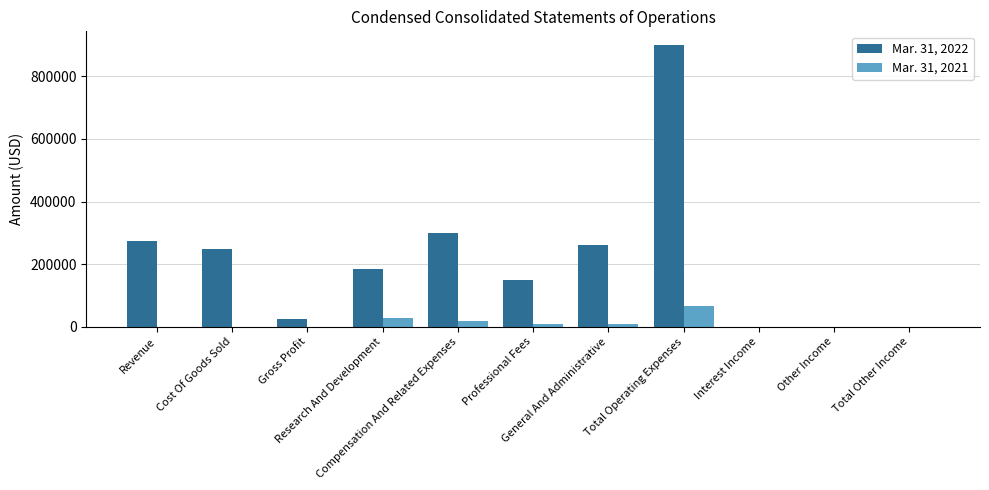

How many groups of bars are there?

11